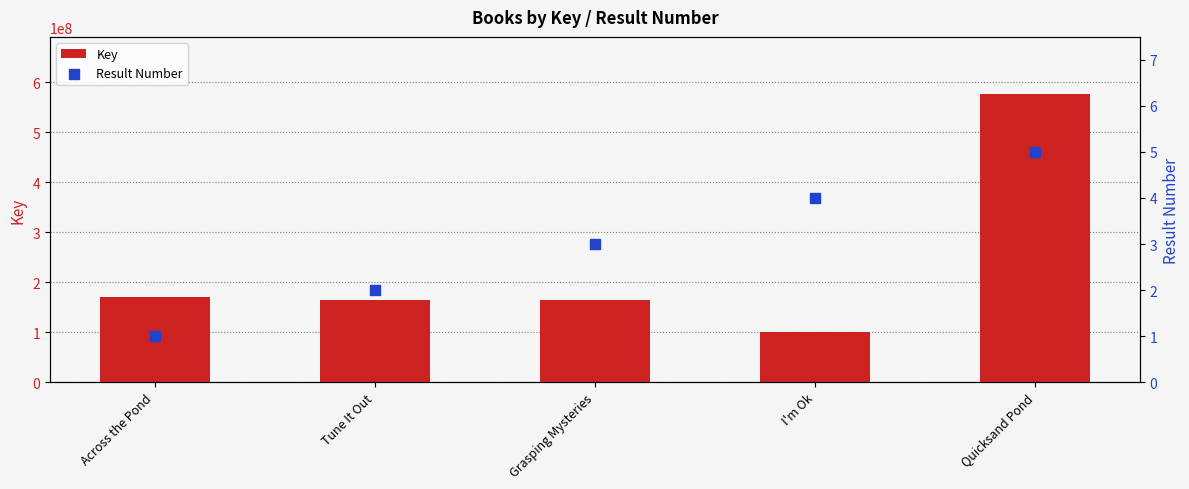

At how many categories does at least one series exceed 277670719?

1